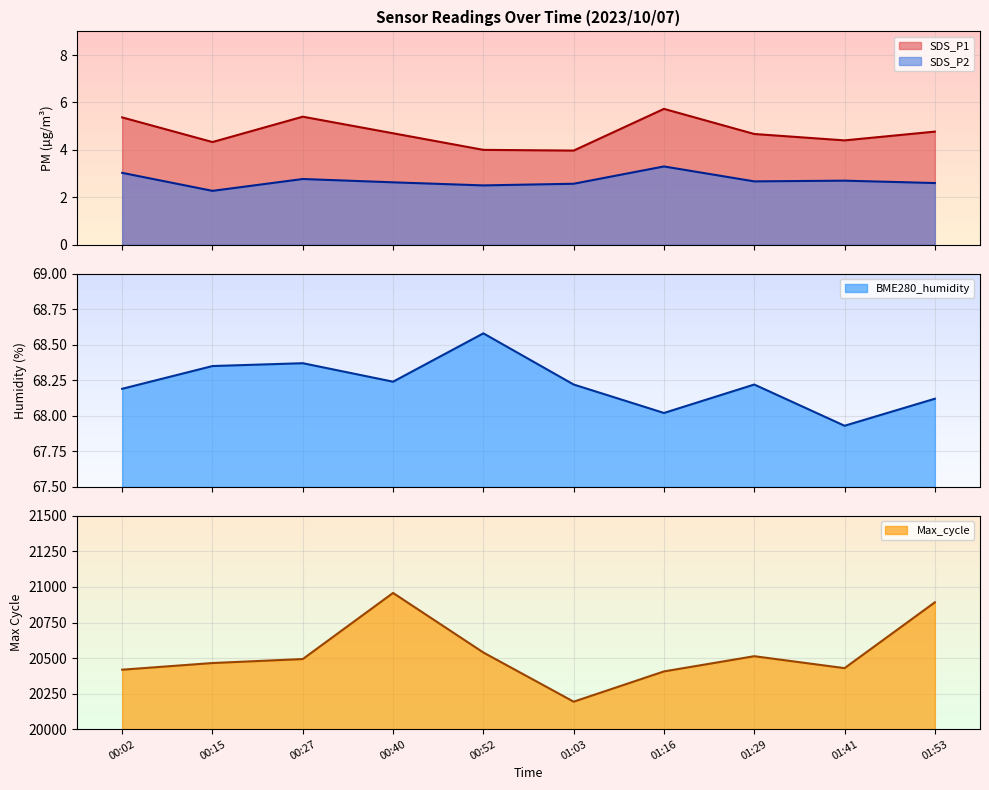

The value of SDS_P2 at 01:03 is 2.6. True or false?

True